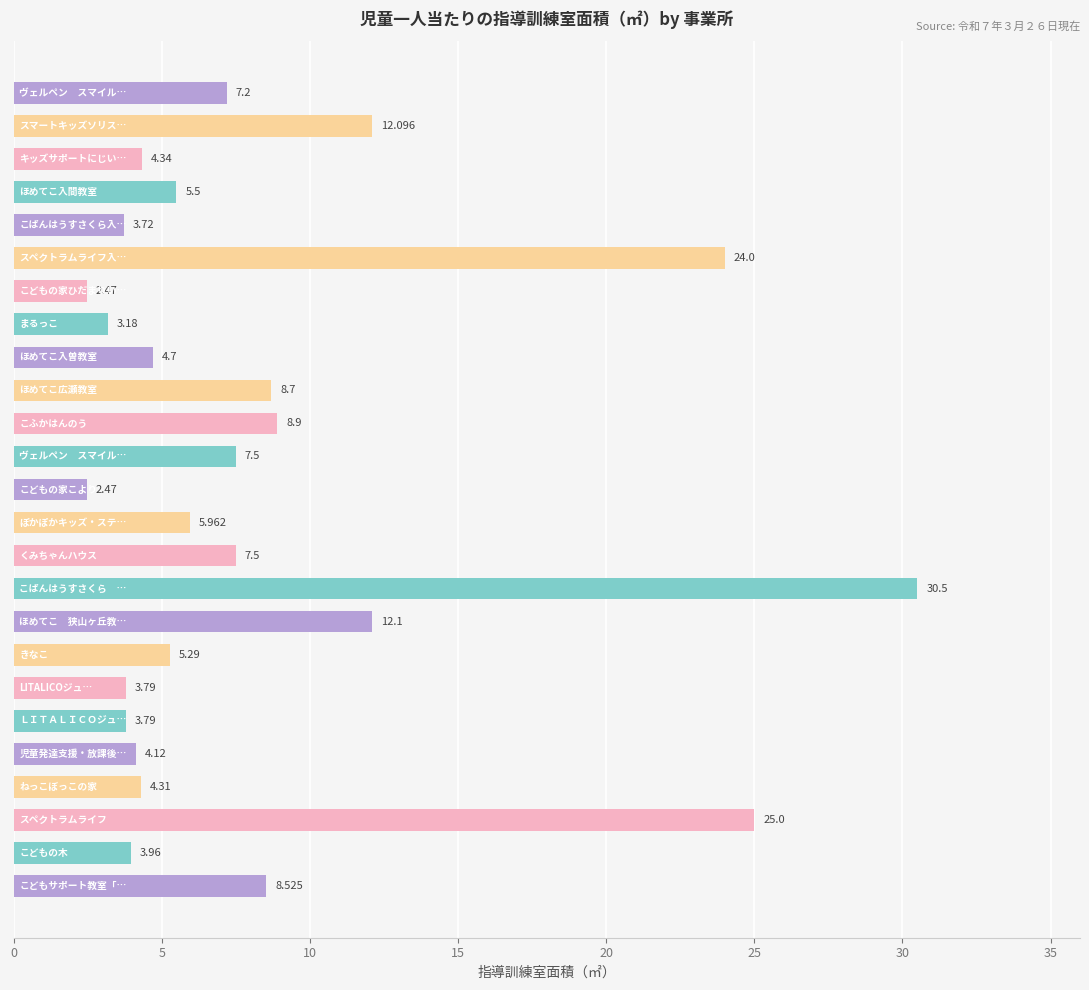

Does the chart contain any negative values?

No